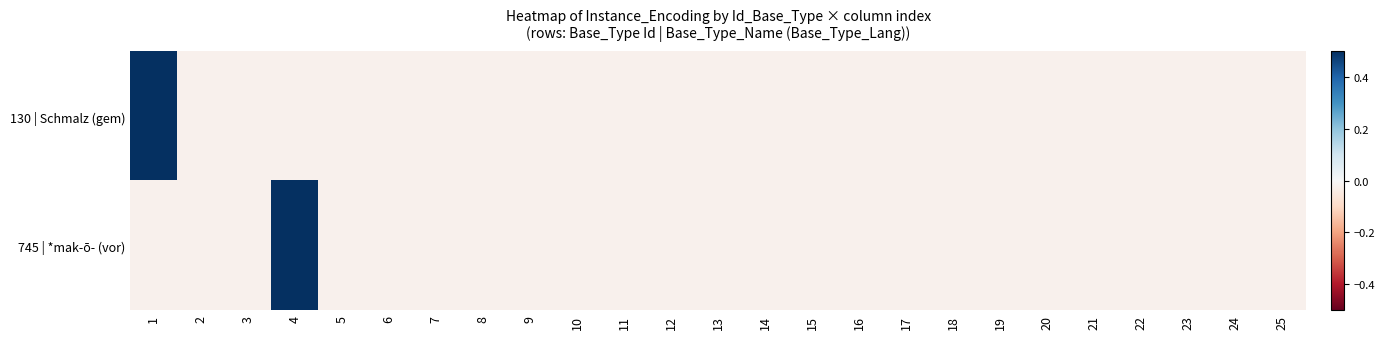

Which series has the largest total across all categories?

130 | Schmalz (gem)